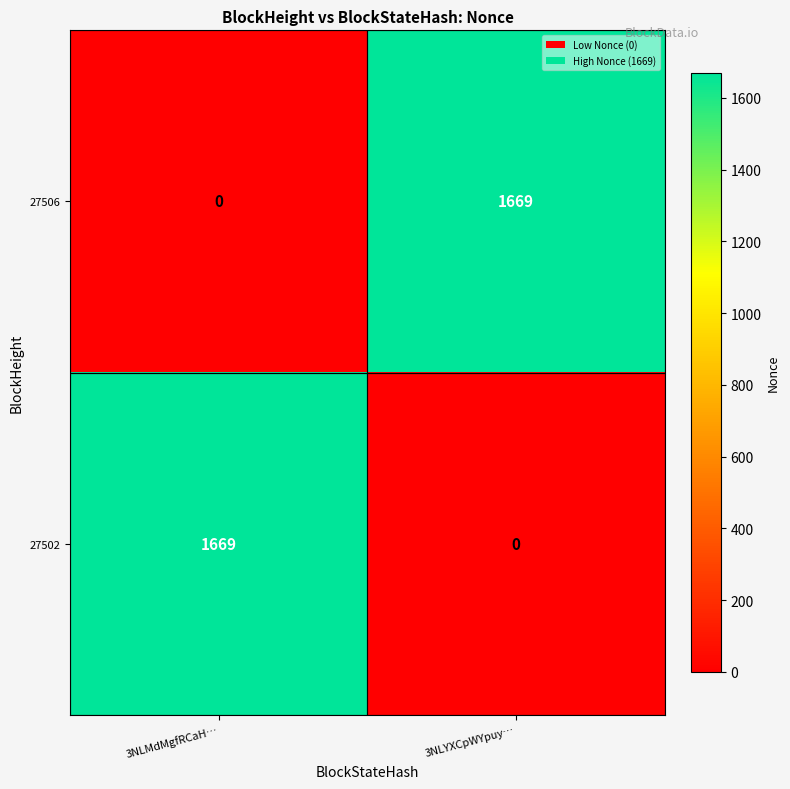

What is the total value across all series at 3NLMdMgfRCaH…?

1669